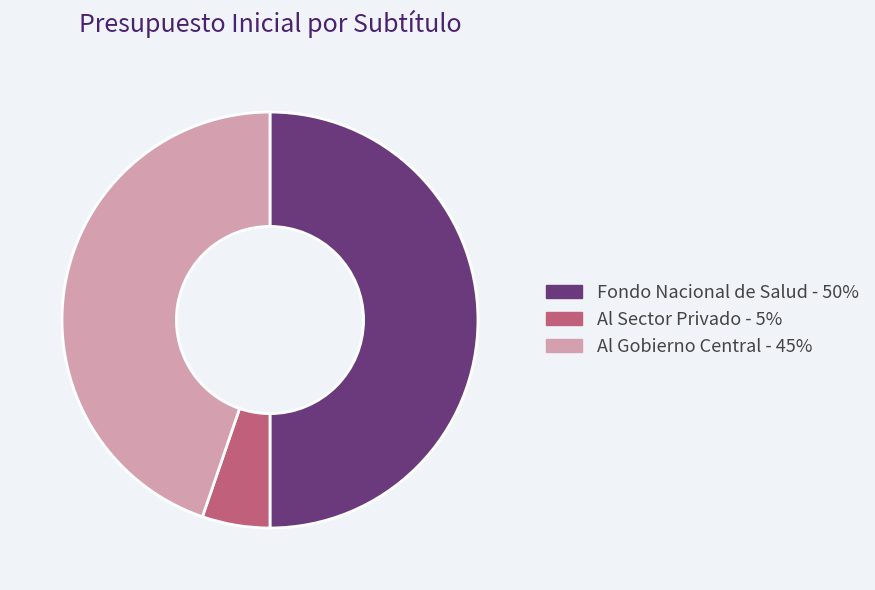

Does Al Gobierno Central account for over 50% of the chart?

No